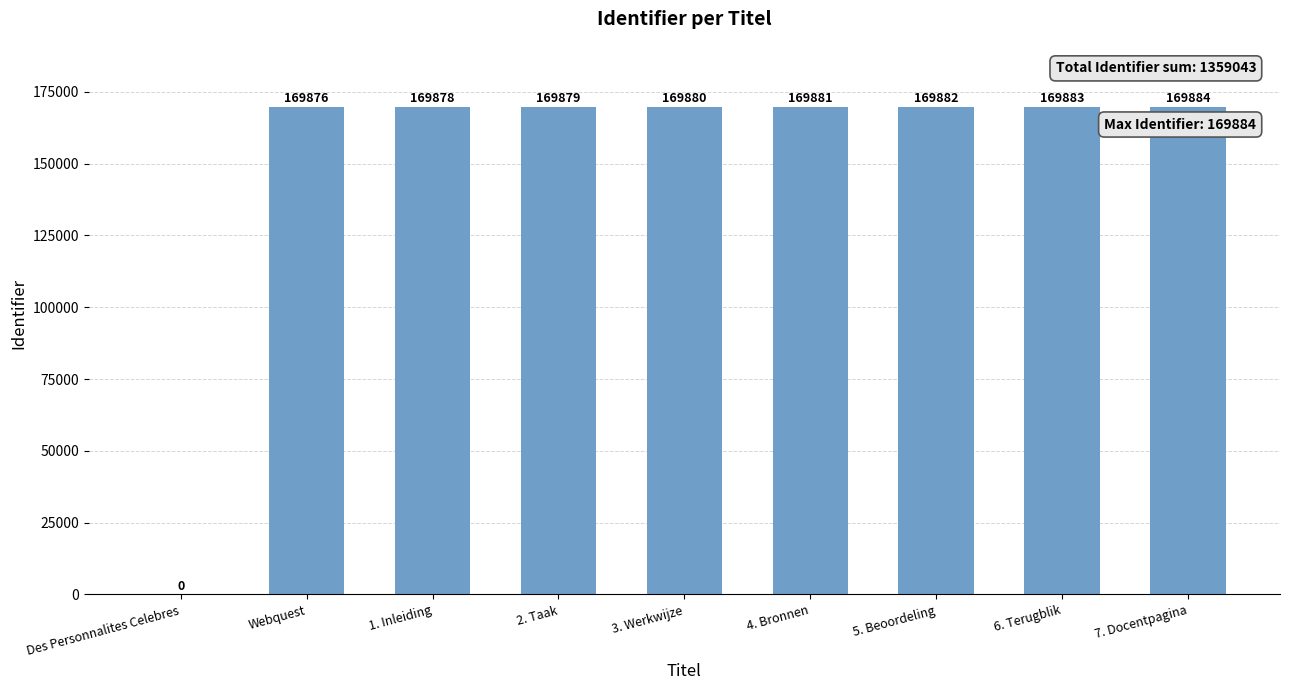

How many positive values are there?

8